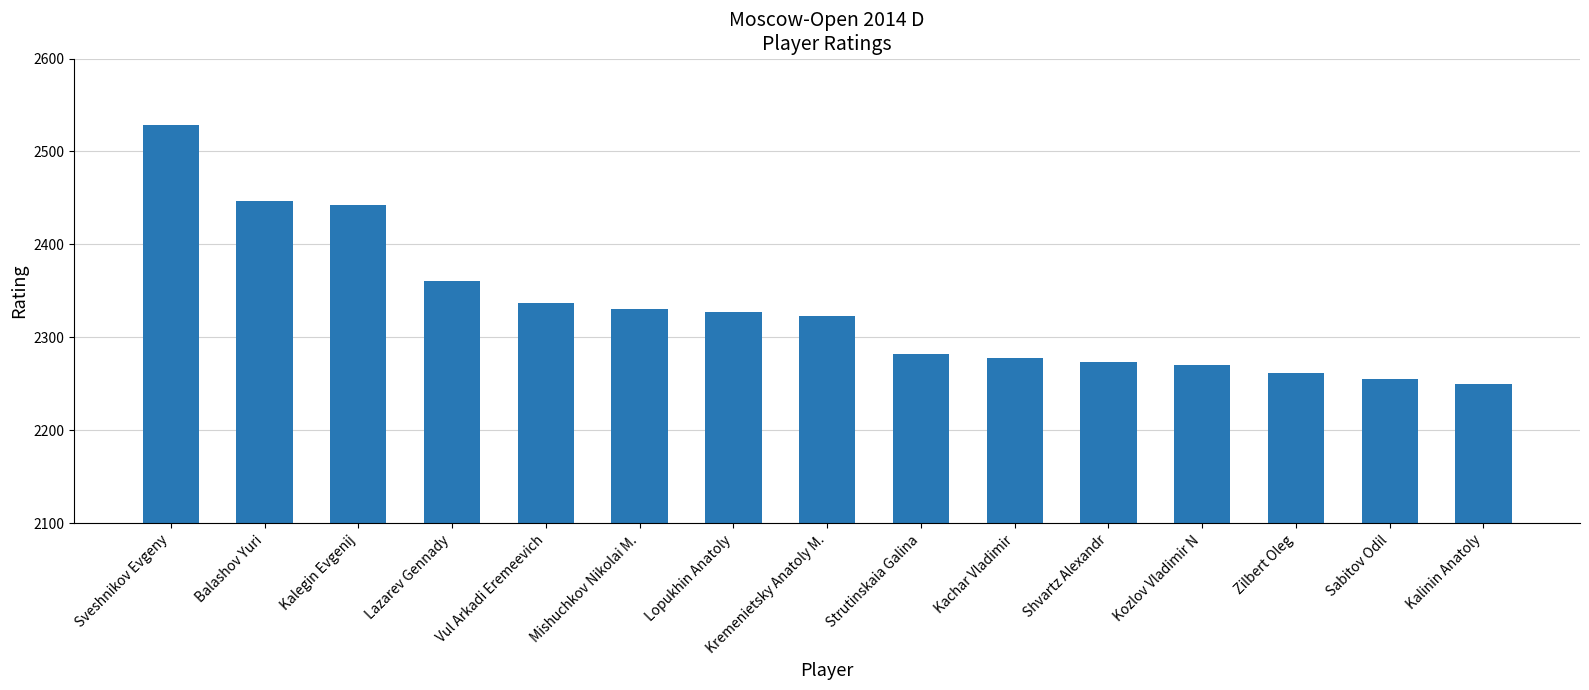

Reading left to right, transcribe all the data shown in this chart.

Sveshnikov Evgeny=2528	Balashov Yuri=2447	Kalegin Evgenij=2442	Lazarev Gennady=2361	Vul Arkadi Eremeevich=2337	Mishuchkov Nikolai M.=2331	Lopukhin Anatoly=2327	Kremenietsky Anatoly M.=2323	Strutinskaia Galina=2282	Kachar Vladimir=2278	Shvartz Alexandr=2274	Kozlov Vladimir N=2270	Zilbert Oleg=2262	Sabitov Odil=2255	Kalinin Anatoly=2250